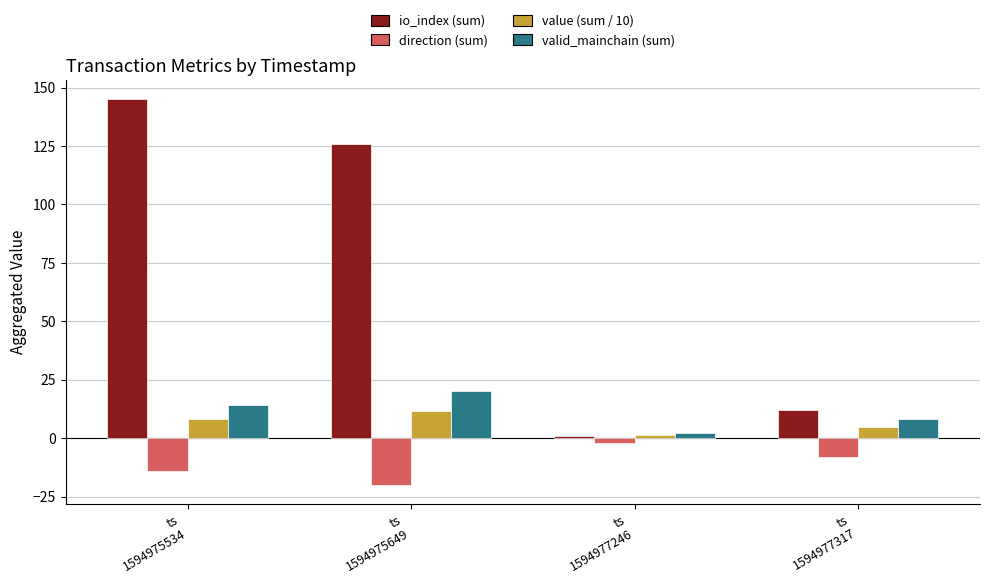

Are the bars horizontal?

No